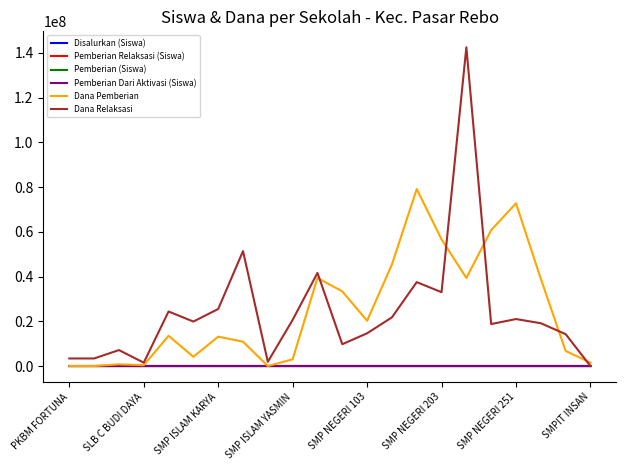

Is this an area chart (filled region under the line)?

No